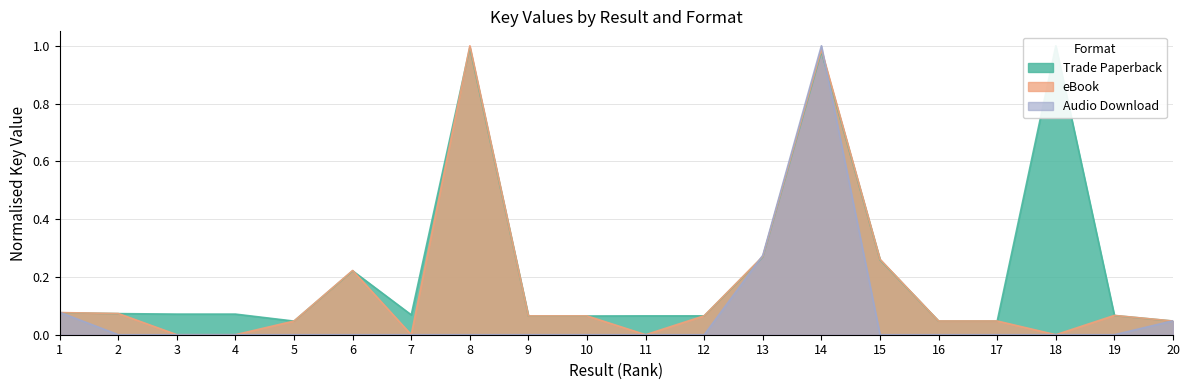

What is the value of the Trade Paperback point at the 4th from the left?

0.1